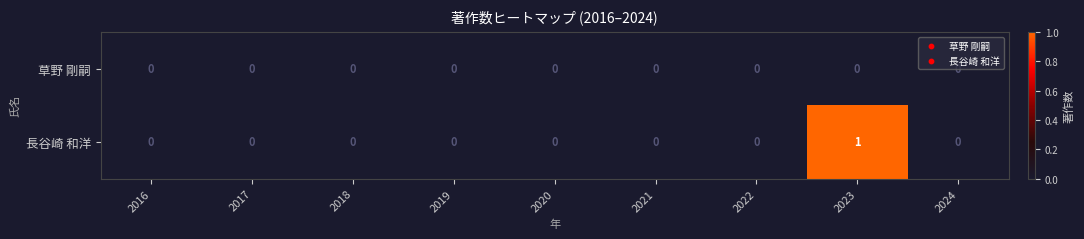

The value of 長谷崎 和洋 at 2021 is 0. True or false?

True